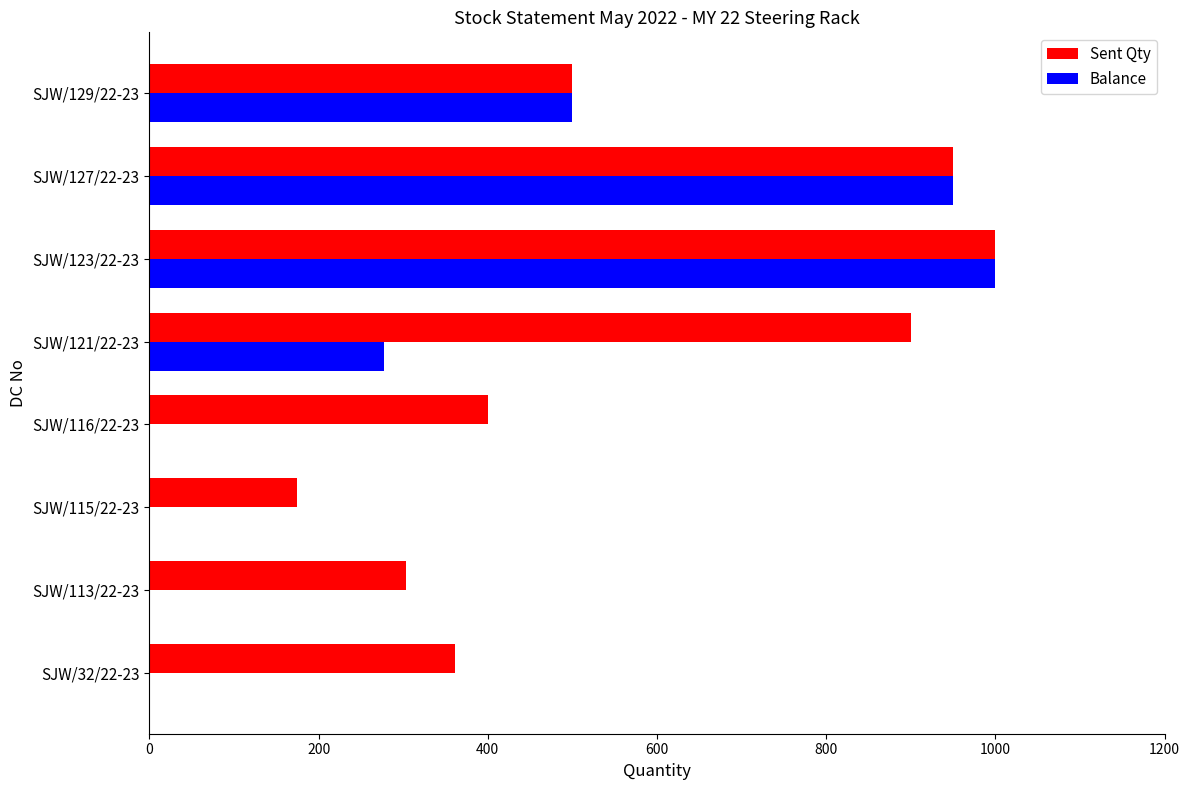

Between SJW/113/22-23 and SJW/121/22-23, which series saw the biggest shift?

Sent Qty